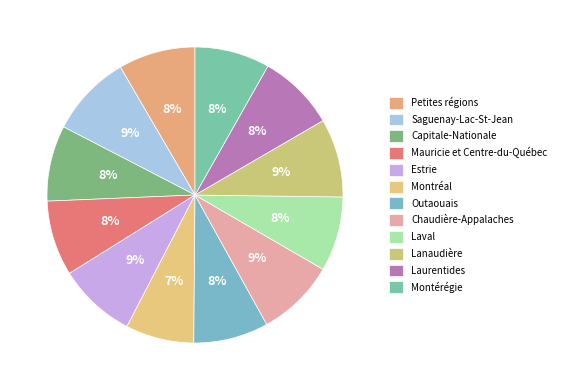

Is there any slice that represents more than half of the pie?

No